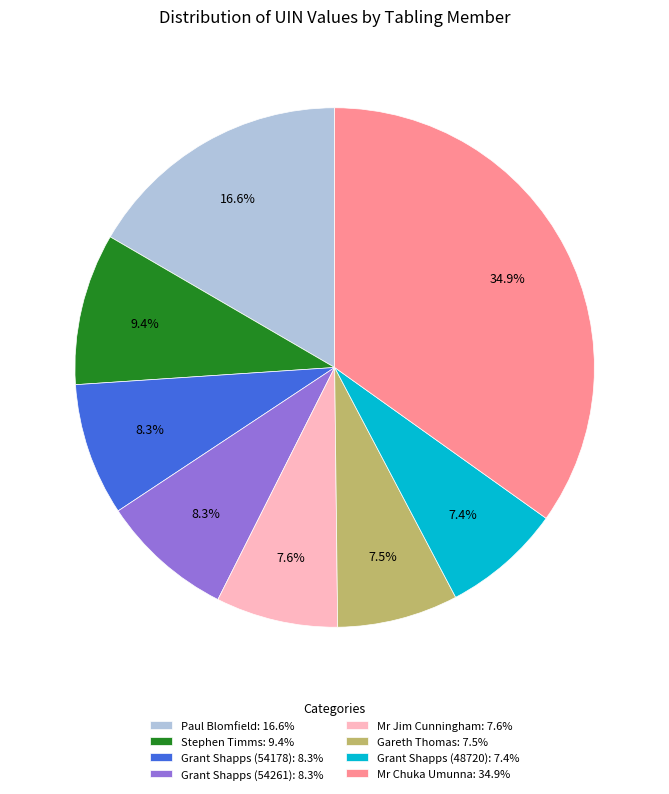

Is Grant Shapps (54178) the majority of the pie?

No